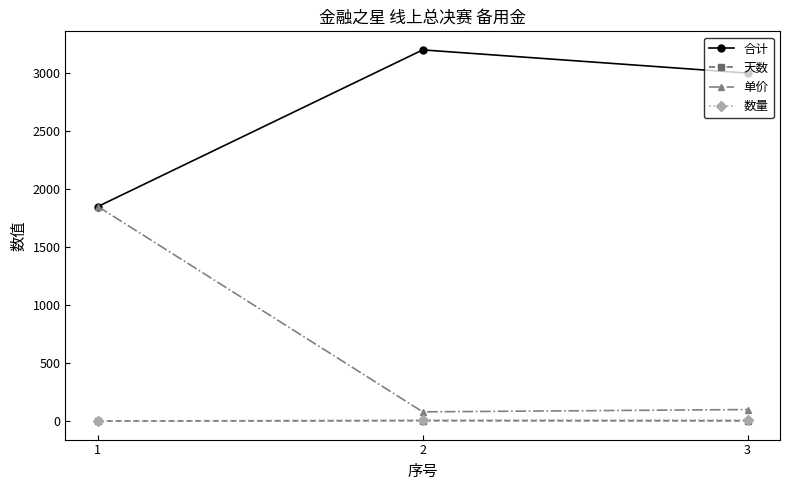

Which series has the largest total across all categories?

合计